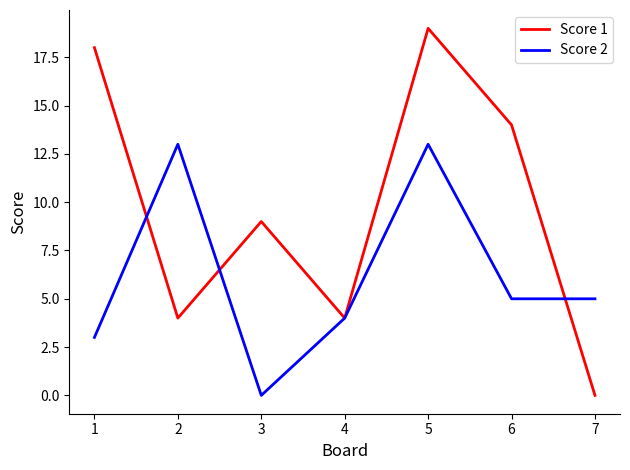

Is it true that Score 2 equals 5 at 7?

True